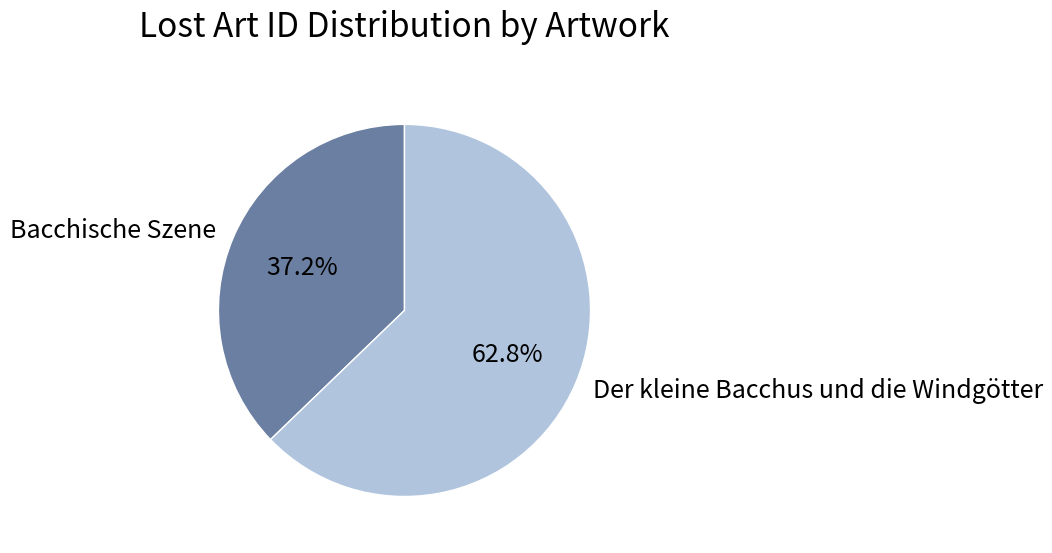

To the nearest percent, what is the combined percentage of Der kleine Bacchus und die Windgötter and Bacchische Szene?

100%